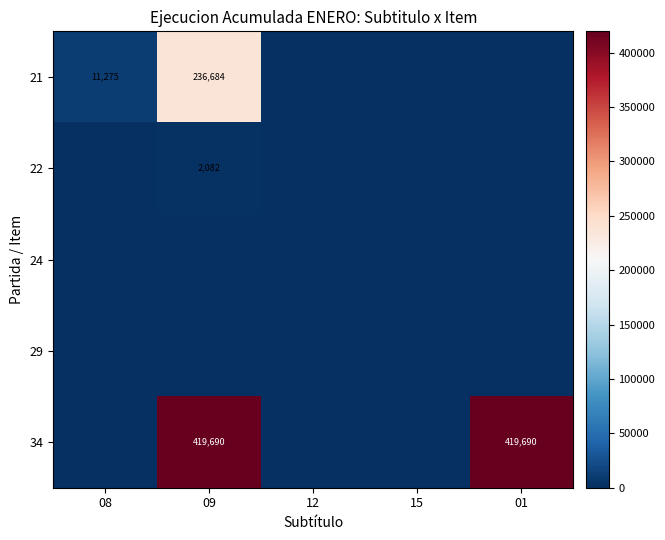

The 34 series shows 718407 at 09. True or false?

False